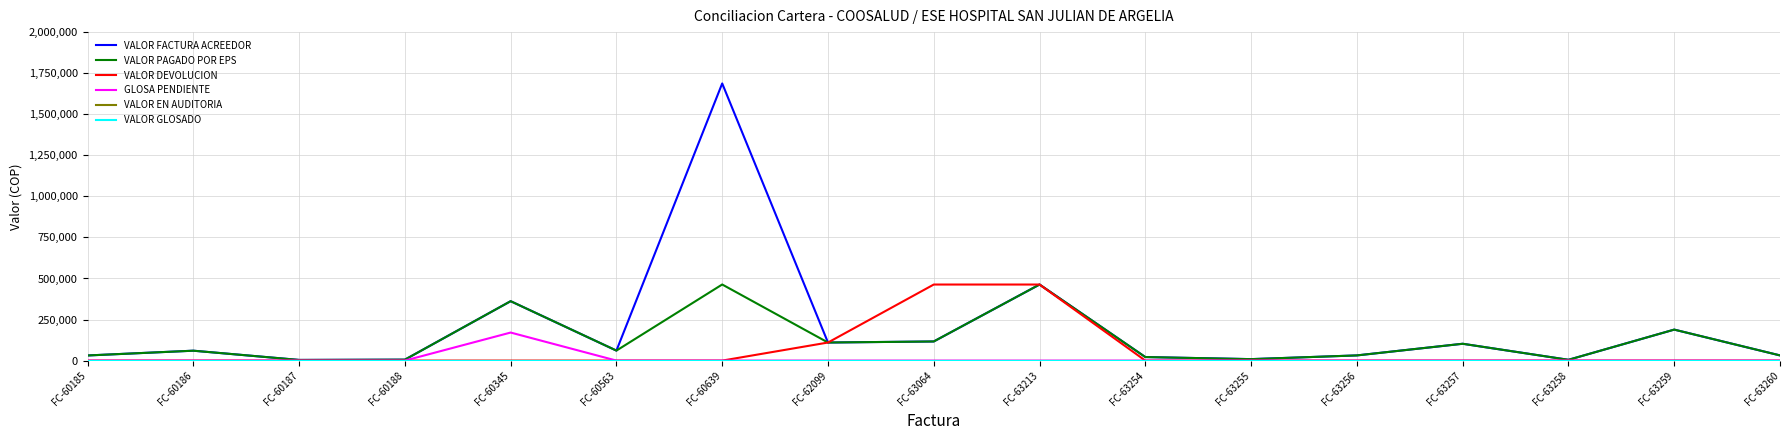

What is the difference between the maximum and minimum values in the VALOR PAGADO POR EPS series?

459381